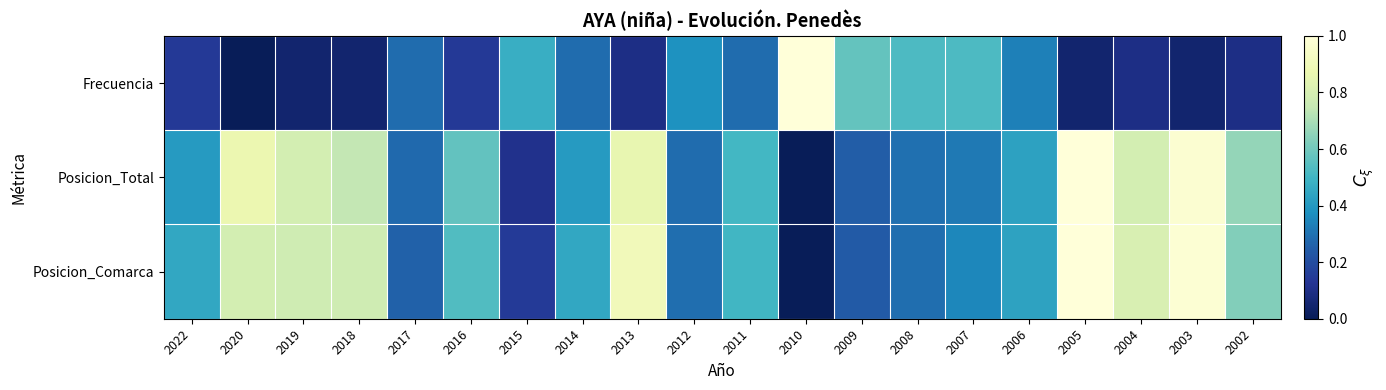

Reading left to right, list all the values displayed in this chart.

Frecuencia: 2022=0.1	2020=0.0	2019=0.0	2018=0.0	2017=0.3	2016=0.1	2015=0.5	2014=0.3	2013=0.1	2012=0.4	2011=0.3	2010=1.0	2009=0.6	2008=0.5	2007=0.5	2006=0.3	2005=0.0	2004=0.1	2003=0.0	2002=0.1
Posicion_Total: 2022=0.4	2020=0.9	2019=0.8	2018=0.7	2017=0.3	2016=0.6	2015=0.1	2014=0.4	2013=0.9	2012=0.3	2011=0.5	2010=0.0	2009=0.2	2008=0.3	2007=0.3	2006=0.4	2005=1.0	2004=0.8	2003=1.0	2002=0.7
Posicion_Comarca: 2022=0.5	2020=0.8	2019=0.8	2018=0.8	2017=0.3	2016=0.5	2015=0.1	2014=0.5	2013=0.9	2012=0.3	2011=0.5	2010=0.0	2009=0.2	2008=0.3	2007=0.4	2006=0.4	2005=1.0	2004=0.8	2003=1.0	2002=0.6